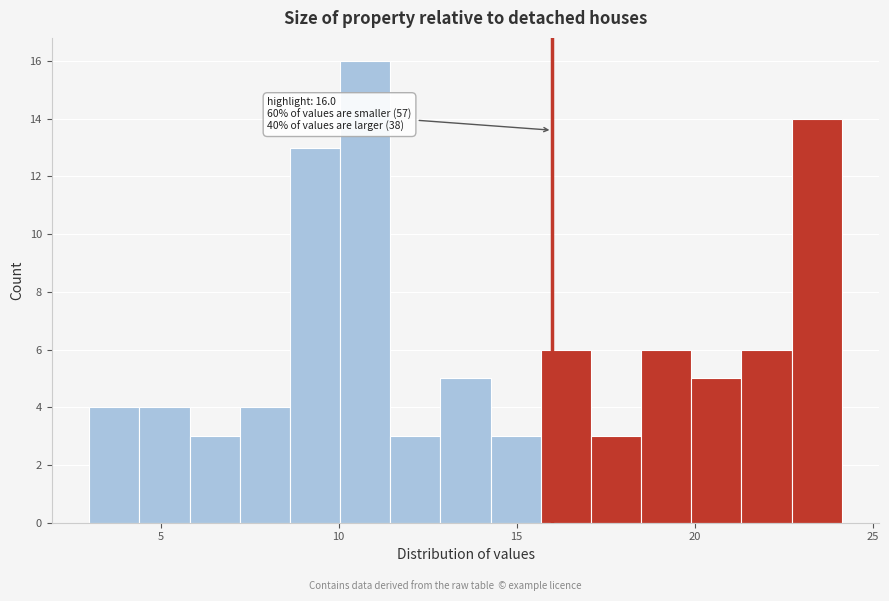

Around what value on the x-axis is the tallest bar? Give the approximate position of its centre, as read against the axis.

10.5